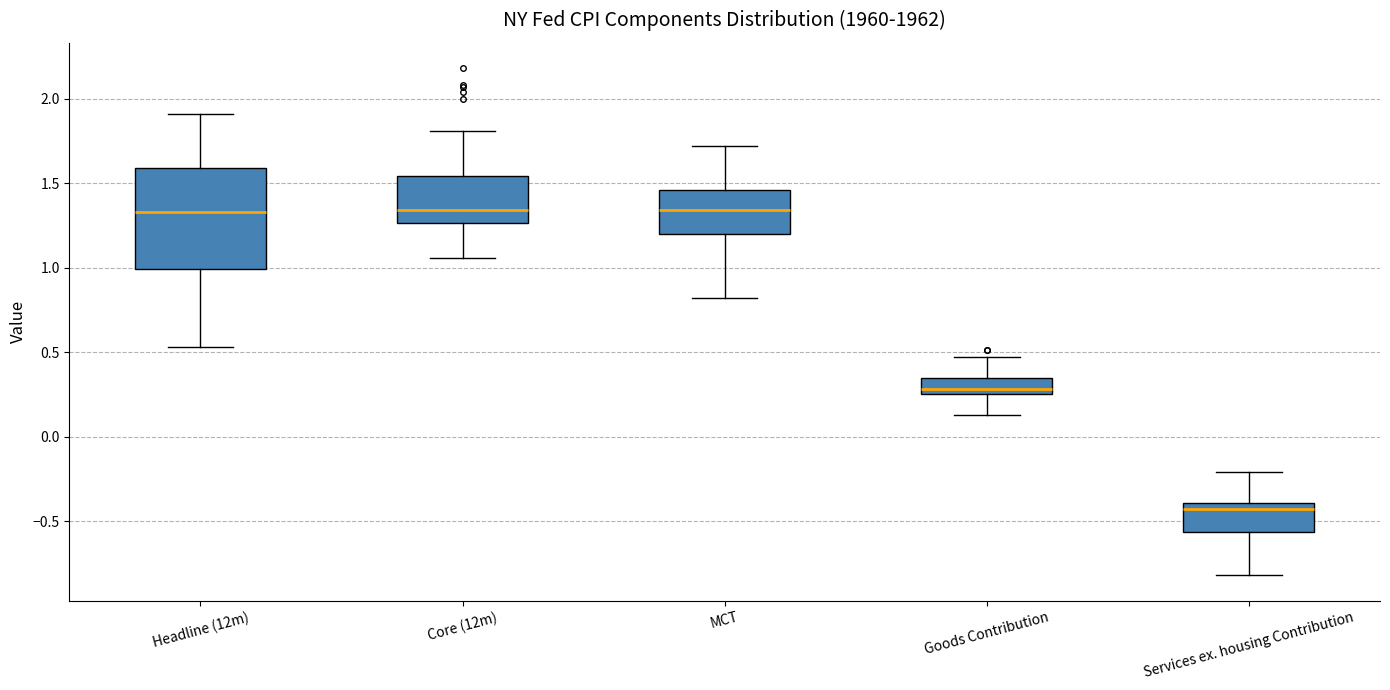

Where is the upper edge of the box for Services ex. housing Contribution on the y-axis? The values are not printed on the chart, so give them approximately, as read against the axis.

-0.40